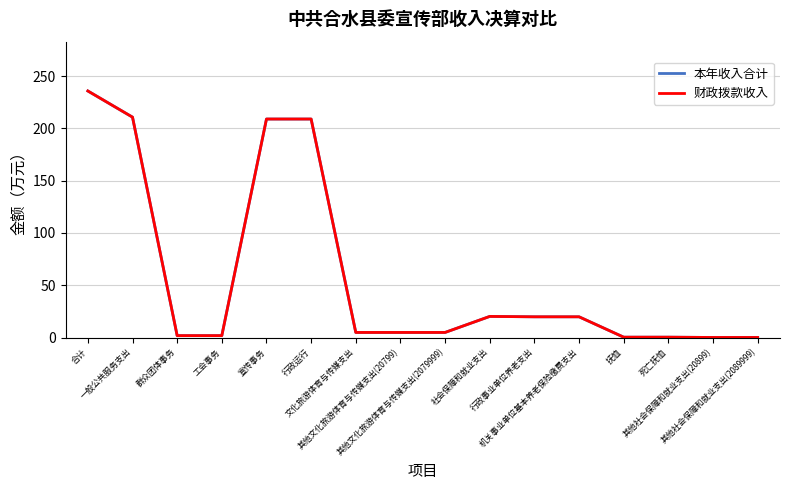

How many lines are shown in the chart?

2